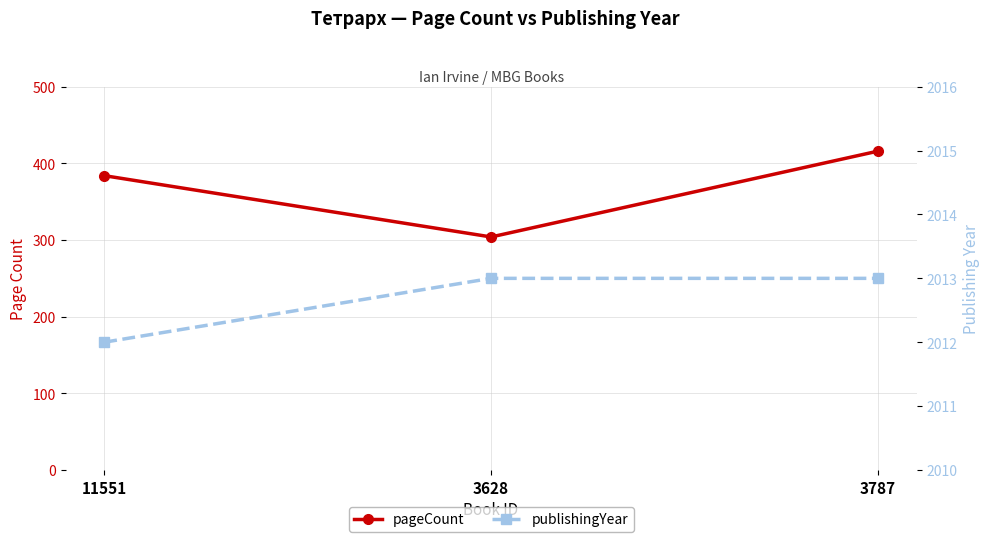

What is the approximate value of publishingYear at 3787?

2013